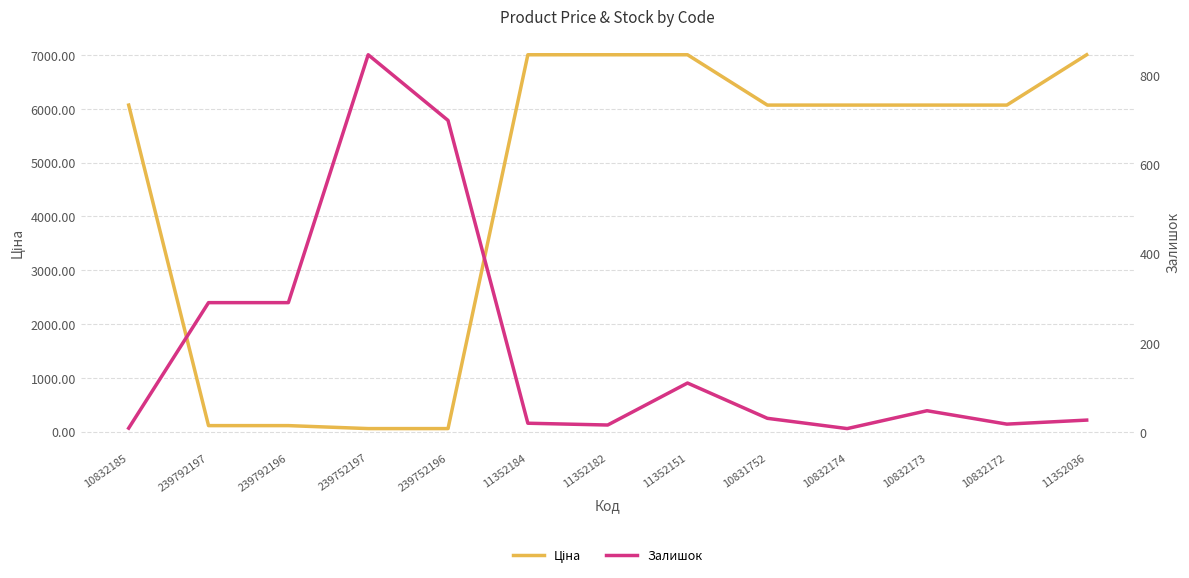

At which category does Залишок reach its first local valley?

11352182